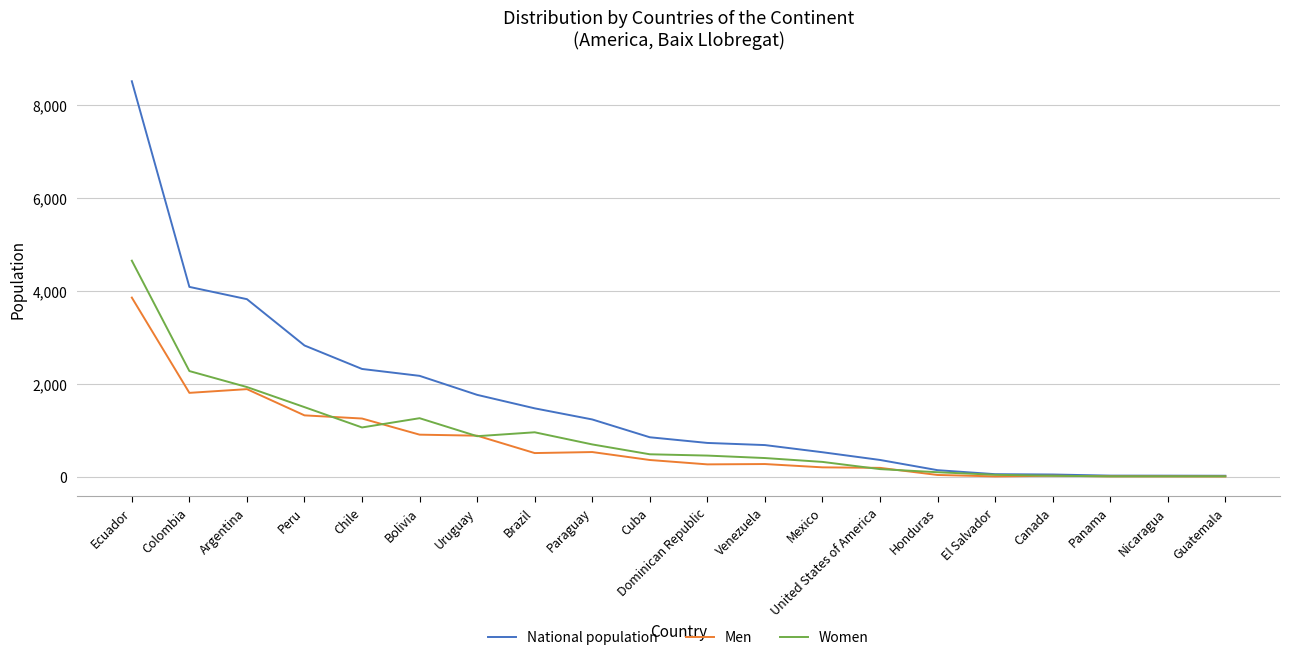

Is this an area chart (filled region under the line)?

No